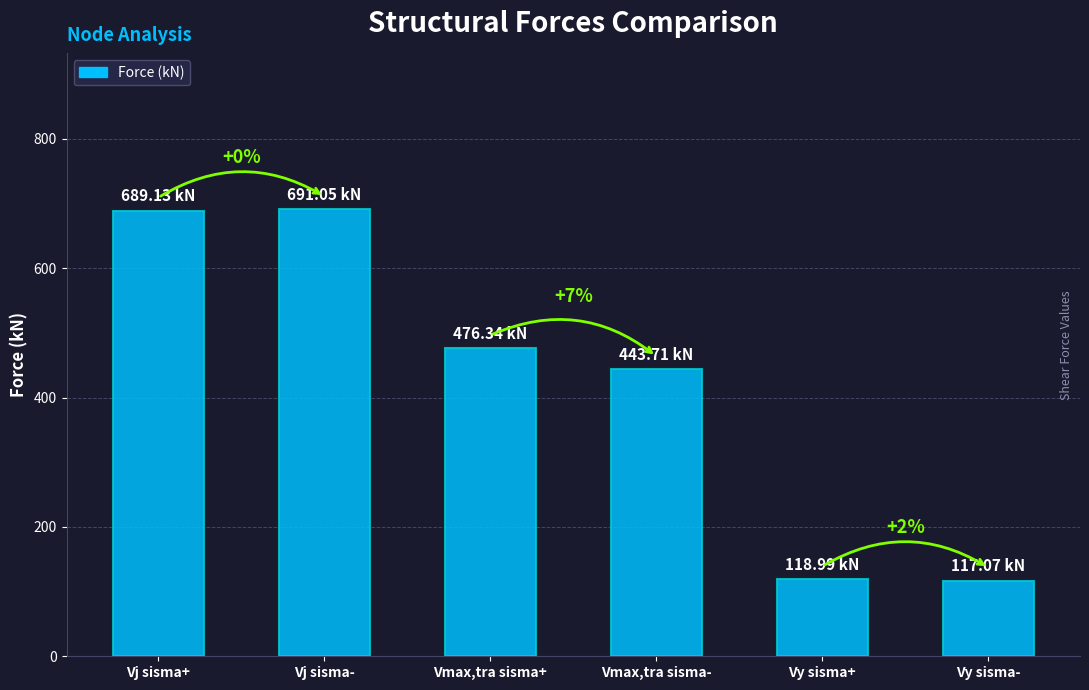

Reading left to right, transcribe all the data shown in this chart.

689.1	691.0	476.3	443.7	119.0	117.1